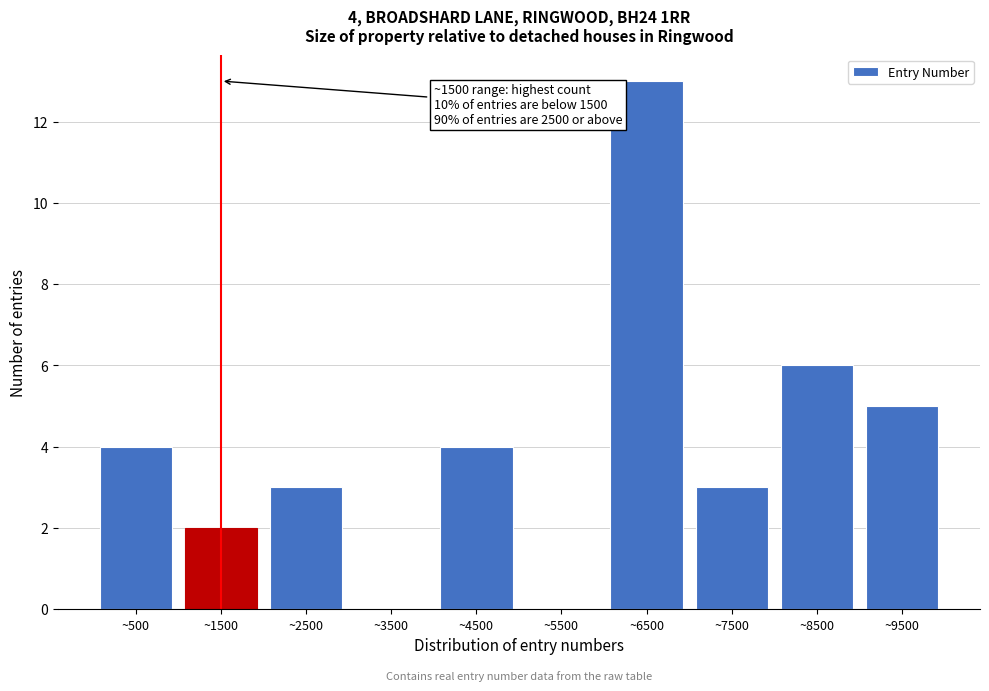

Reading left to right, extract all data points from this chart.

~500=4	~1500=2	~2500=3	~3500=0	~4500=4	~5500=0	~6500=13	~7500=3	~8500=6	~9500=5